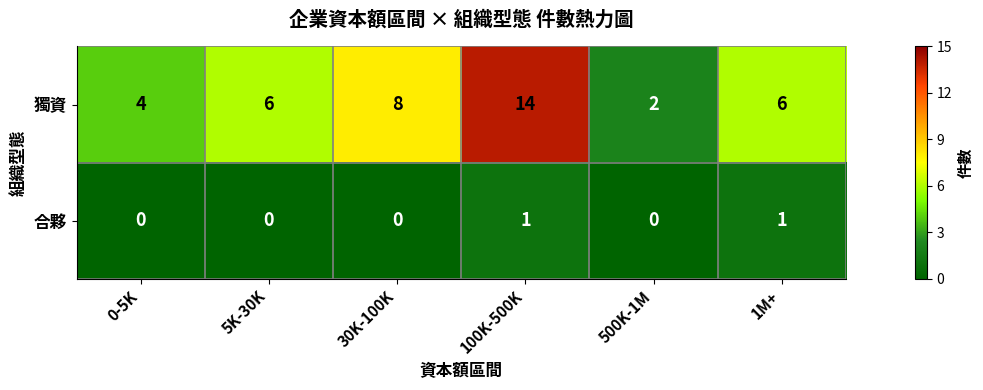

Which series has the largest total across all categories?

獨資